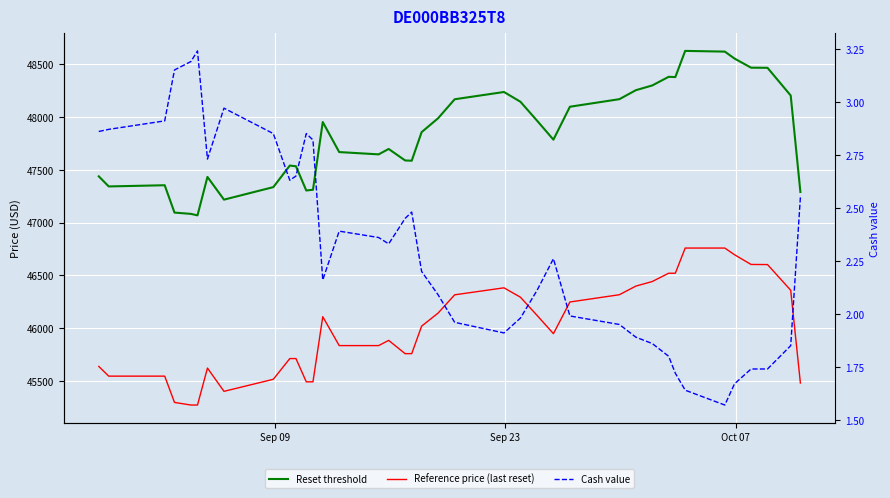

True or false: Reset threshold and Cash value cross at least once.

False